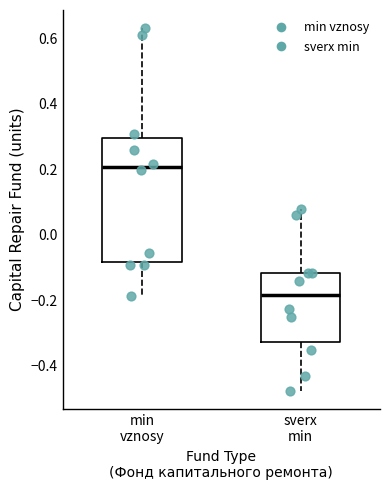

Reading left to right, transcribe this box plot: for each box, give where its median line is, the range the box spans, and where its two whiskers end, as read against the y-axis. The values are not printed on the chart, so give them approximately, as read against the axis.

min vznosy: median 0.20, box -0.08 to 0.30, whiskers -0.18 to 0.64
sverx min: median -0.18, box -0.32 to -0.12, whiskers -0.48 to 0.08